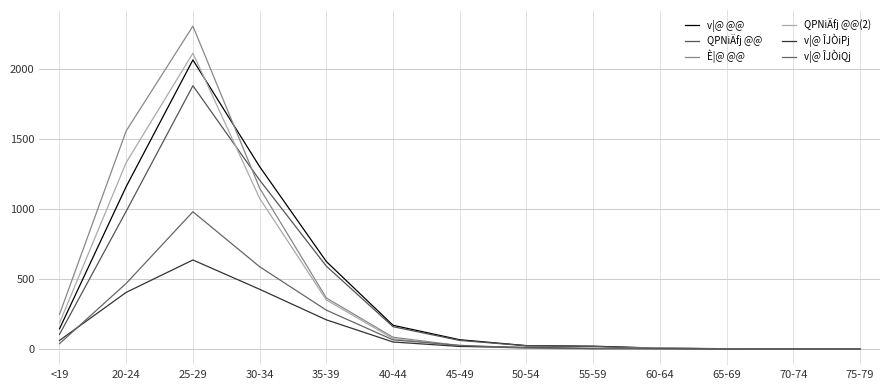

What position from the left is 75-79?

13